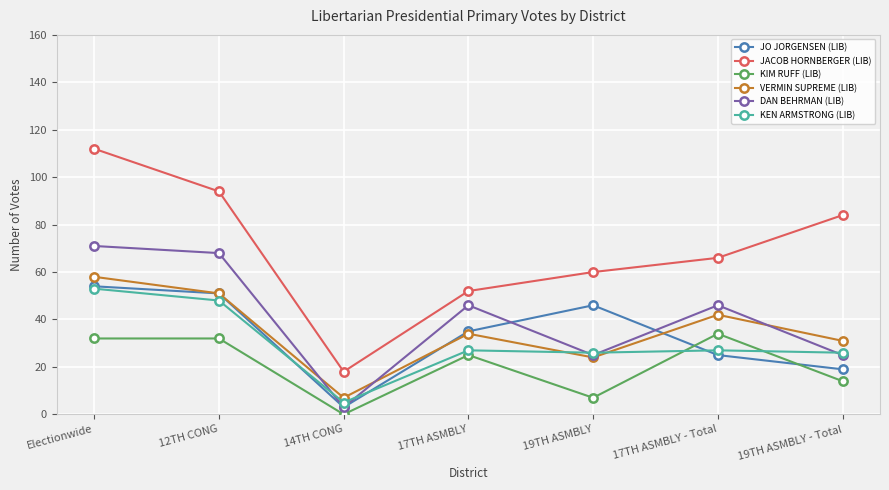

True or false: JACOB HORNBERGER (LIB) and KIM RUFF (LIB) cross at least once.

False